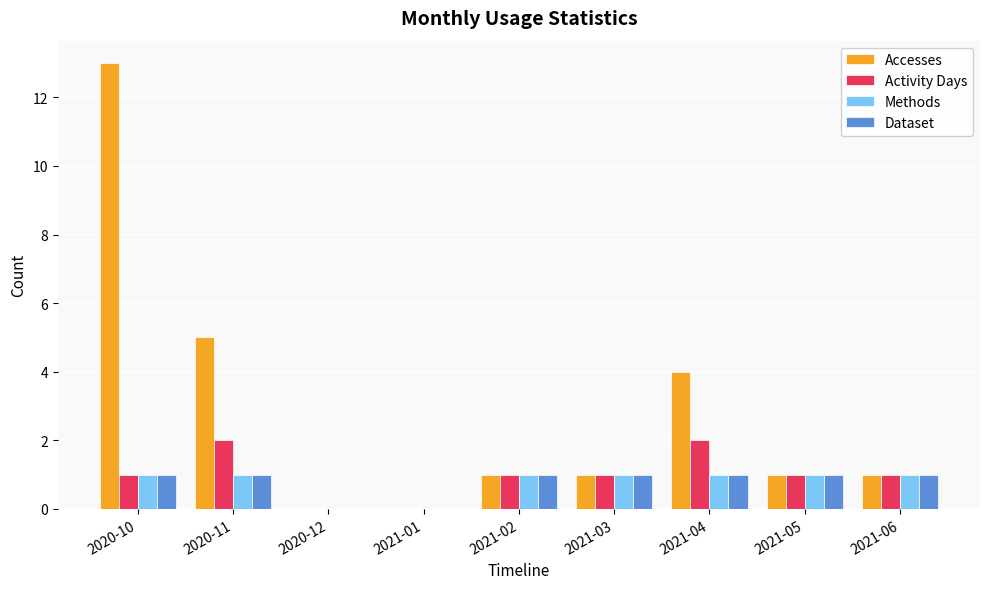

Reading left to right, what are all the values shown in this chart?

Accesses: 13	5	0	0	1	1	4	1	1
Activity Days: 1	2	0	0	1	1	2	1	1
Methods: 1	1	0	0	1	1	1	1	1
Dataset: 1	1	0	0	1	1	1	1	1